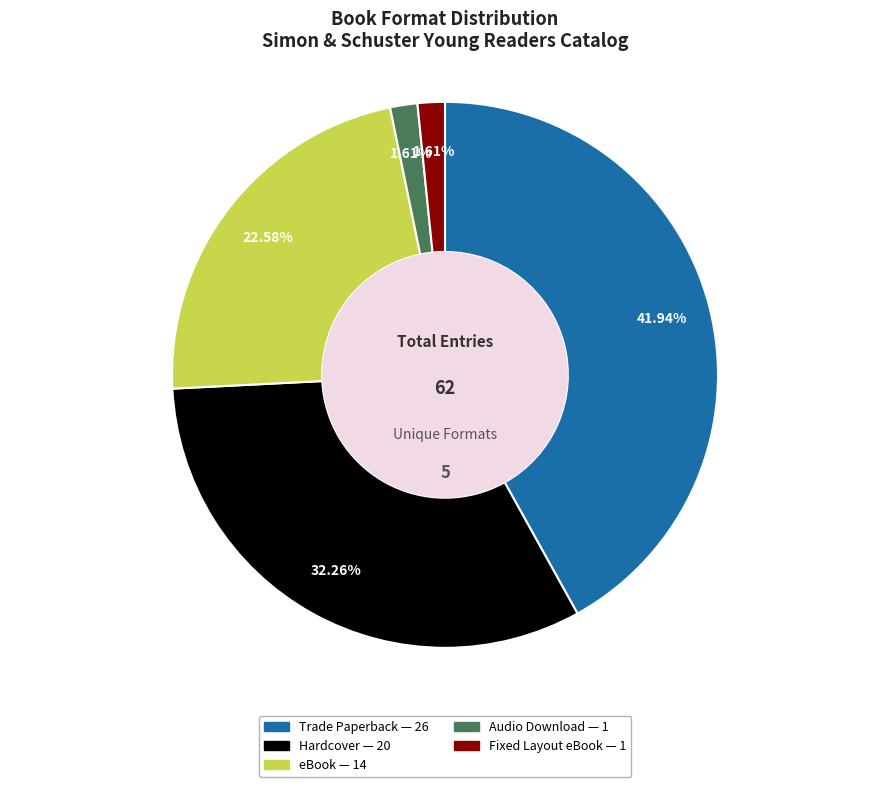

Does any single category account for the majority?

No